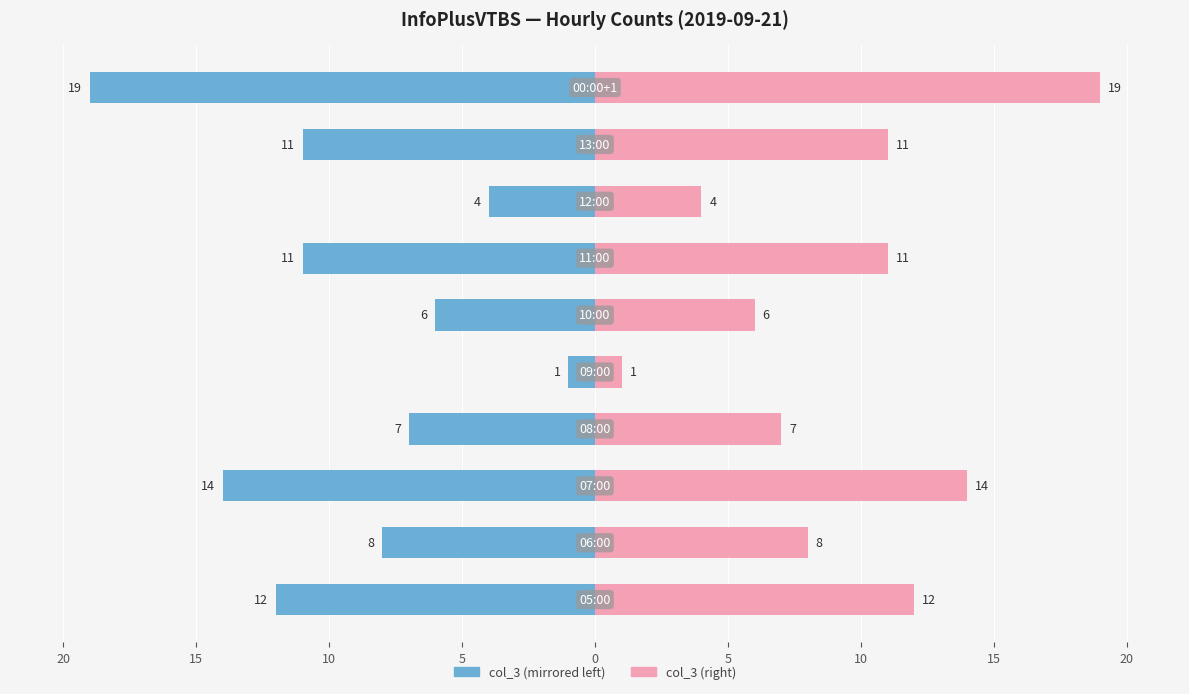

What is the sum of all col_3 (right) values?

93